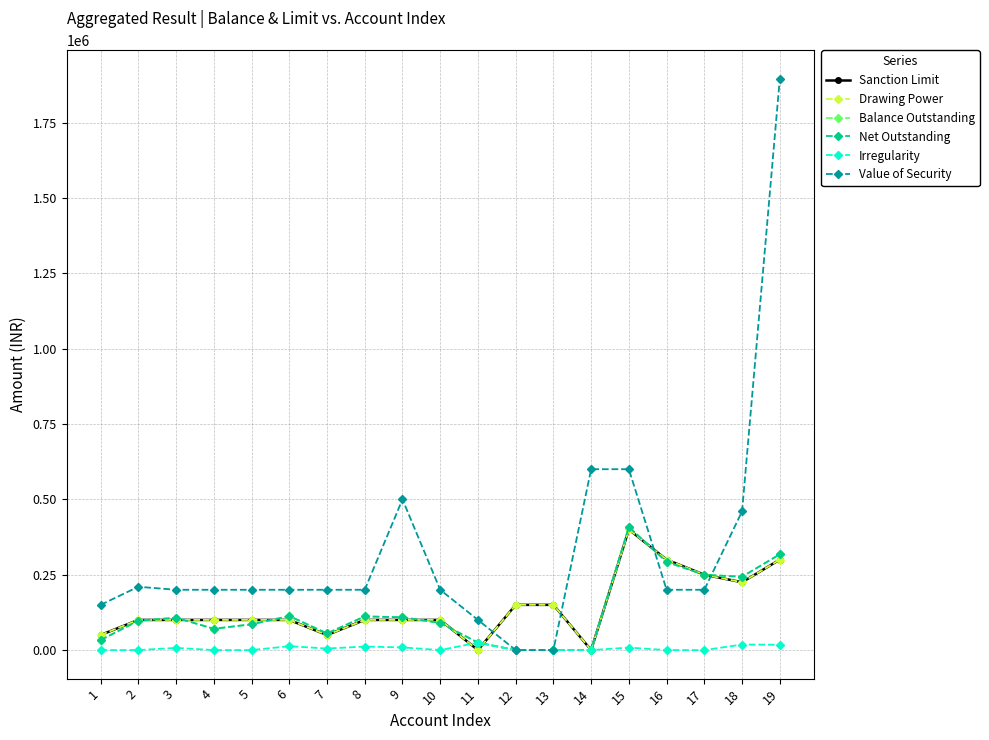

List the series in order of their peak value, lowest first.

Irregularity, Sanction Limit, Drawing Power, Balance Outstanding, Net Outstanding, Value of Security